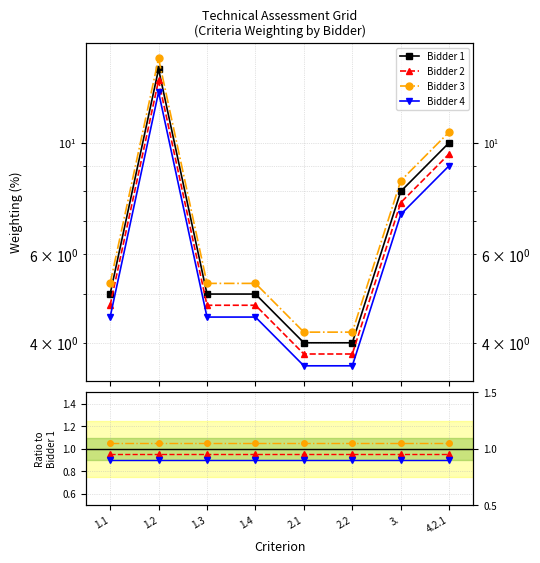

Where is the first local maximum for Bidder 1?

1.2